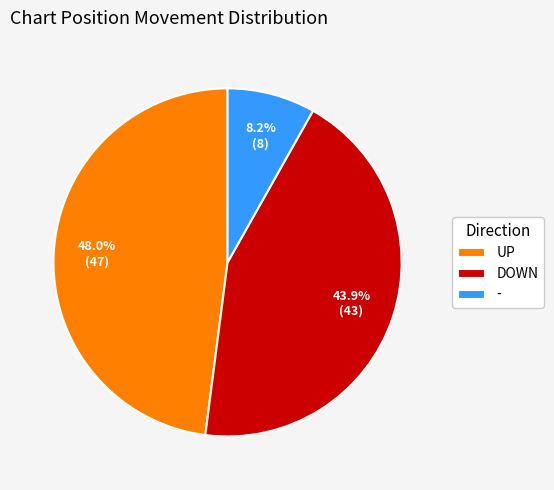

What percentage is NOT represented by DOWN?

56.1%